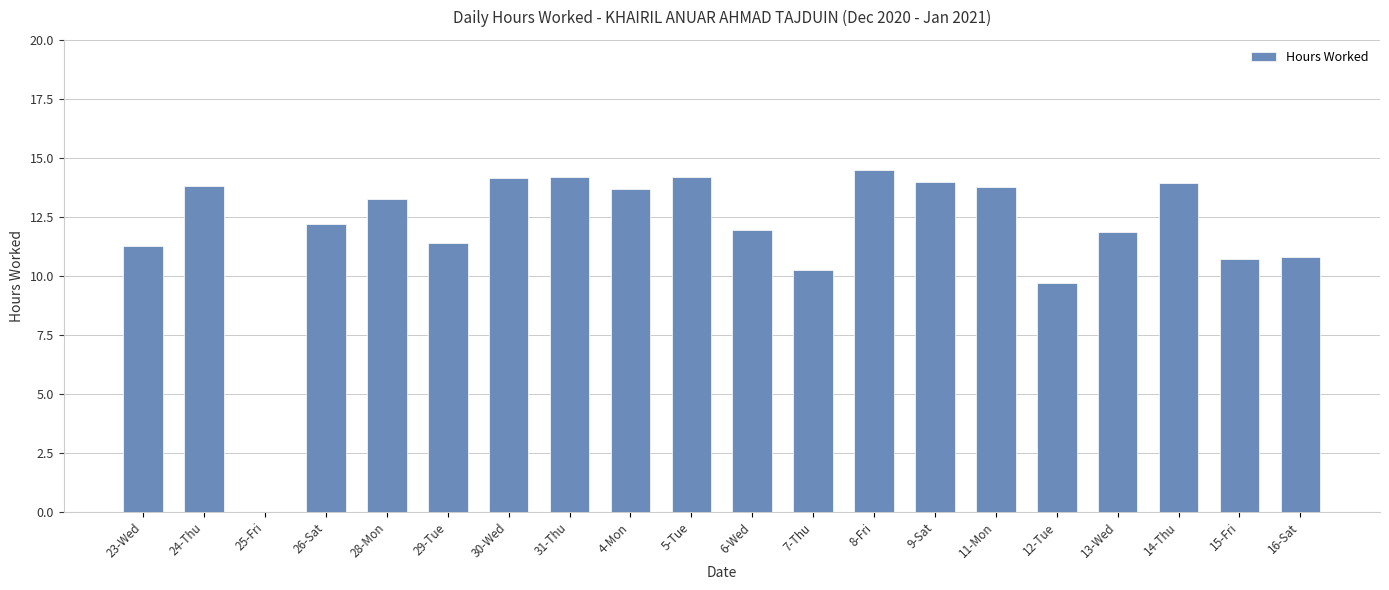

What is the greatest value displayed?

14.5